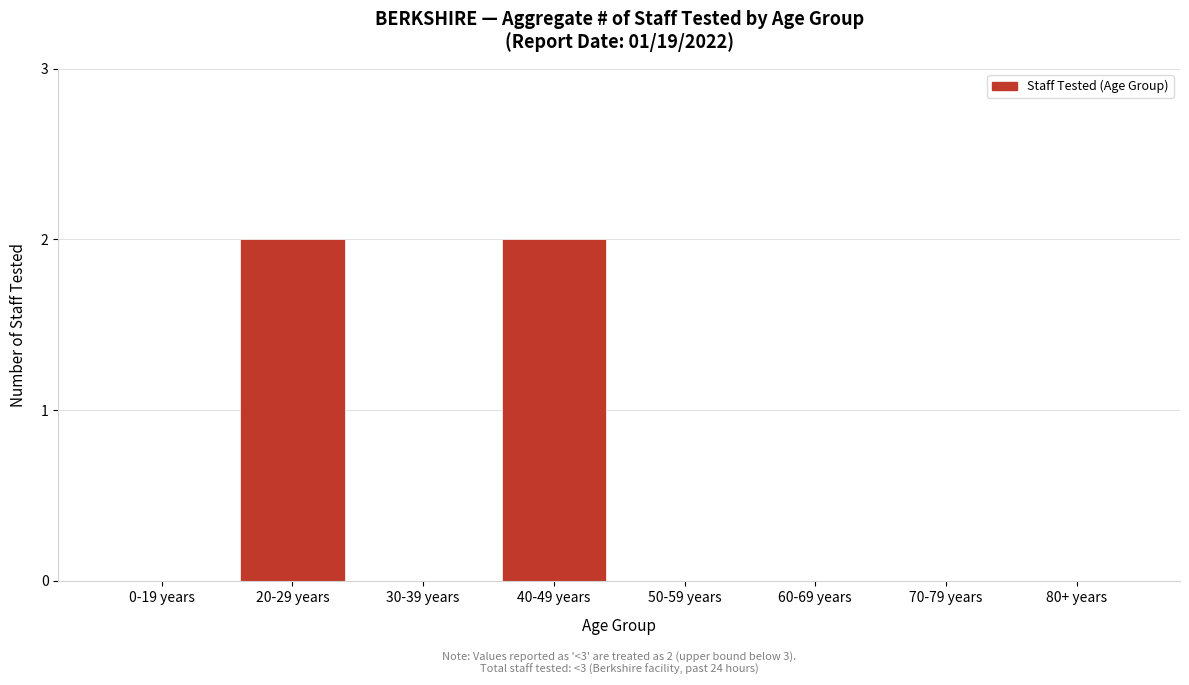

Reading left to right, transcribe all the data shown in this chart.

0-19 years=0	20-29 years=2	30-39 years=0	40-49 years=2	50-59 years=0	60-69 years=0	70-79 years=0	80+ years=0